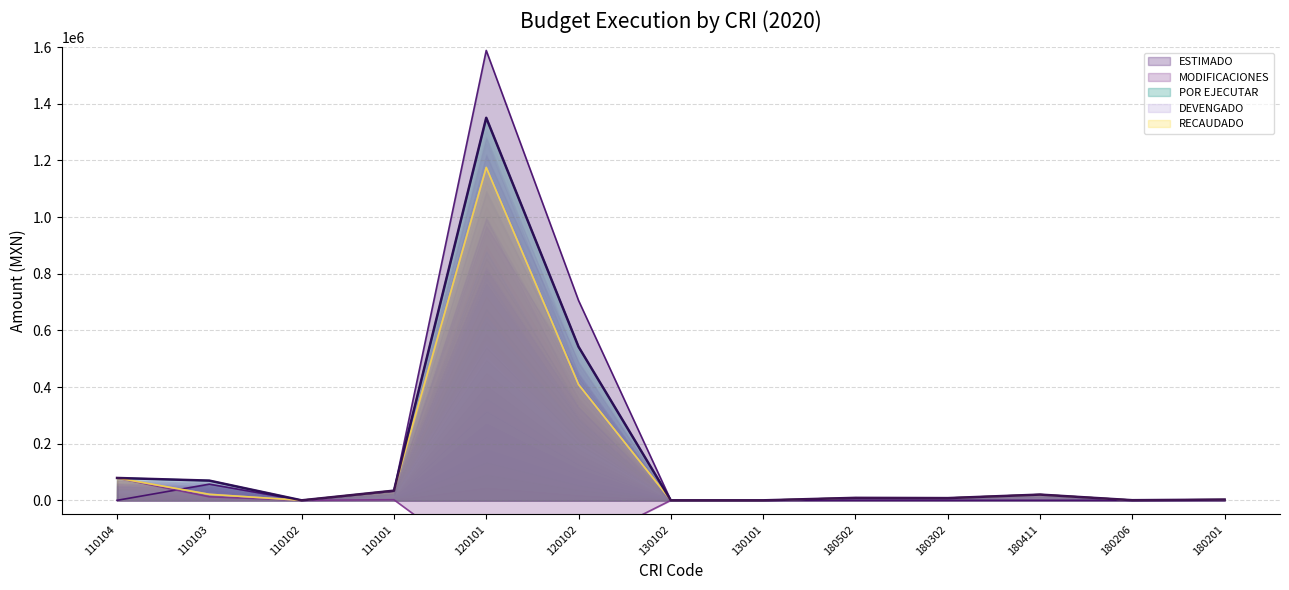

What position from the right is 180411?

3